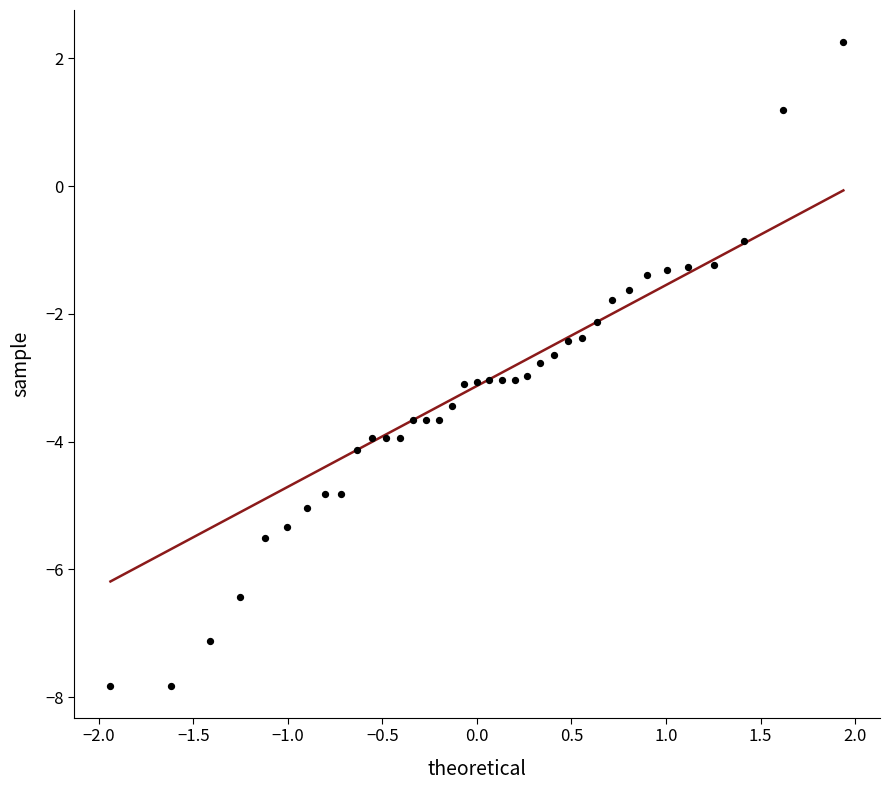

What is the range of X values (max minus min)?

3.9